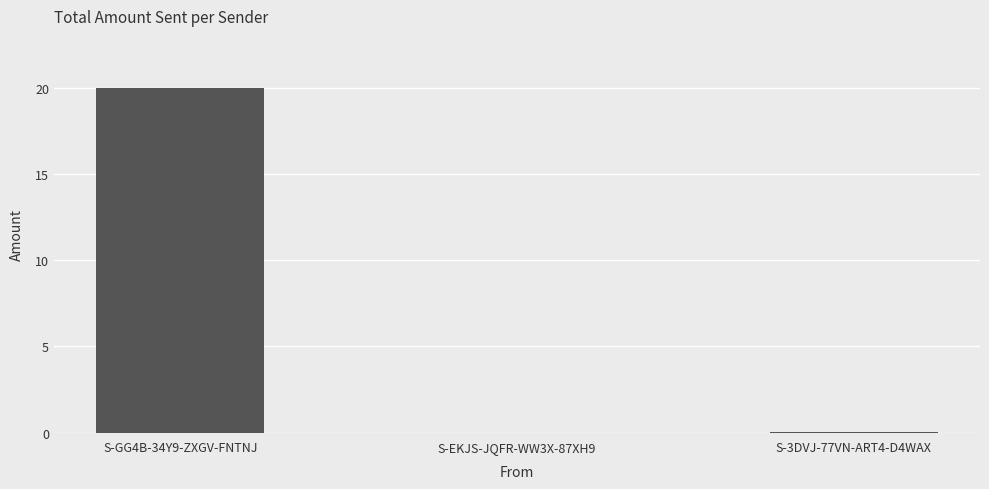

What is the change in value from S-GG4B-34Y9-ZXGV-FNTNJ to S-EKJS-JQFR-WW3X-87XH9?

-20.0